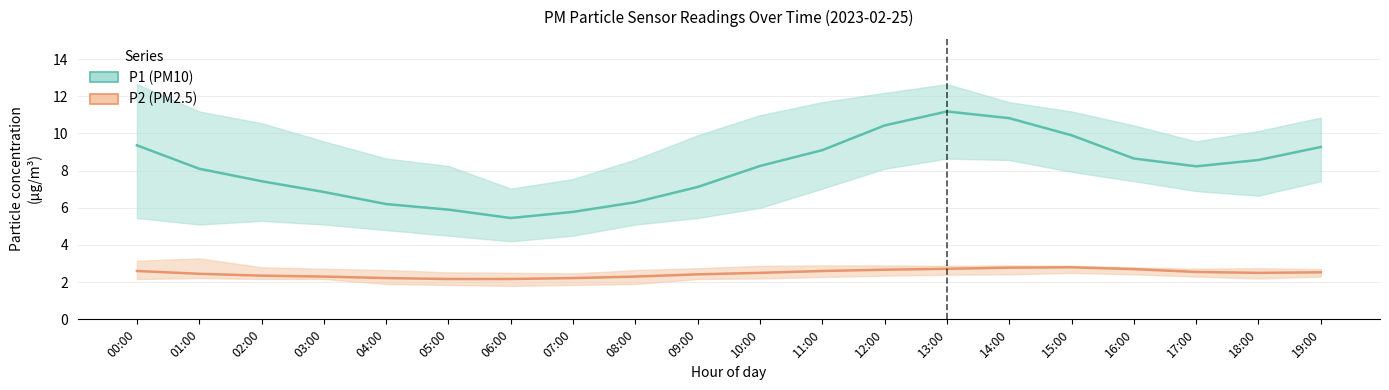

At how many categories does at least one series exceed 9?

7